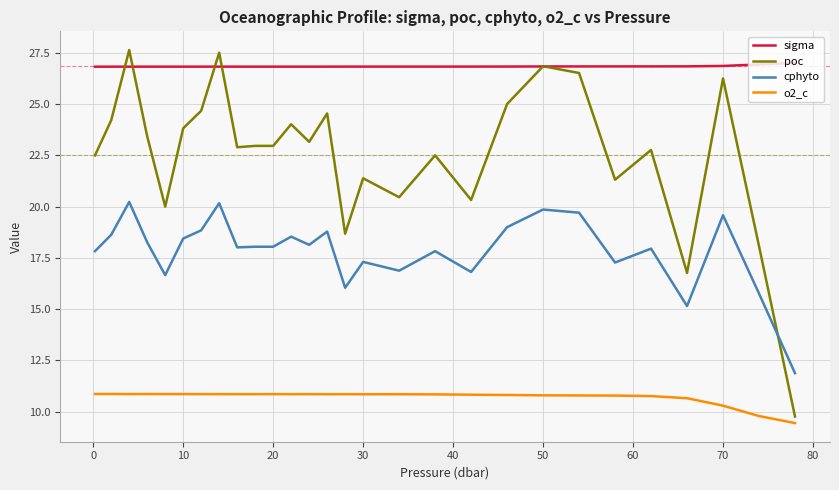

What is the highest value of the cphyto series?

20.2